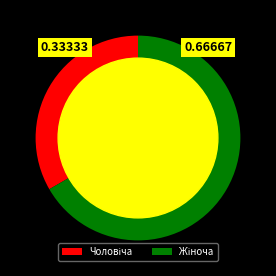

Is there any slice that represents more than half of the pie?

Yes